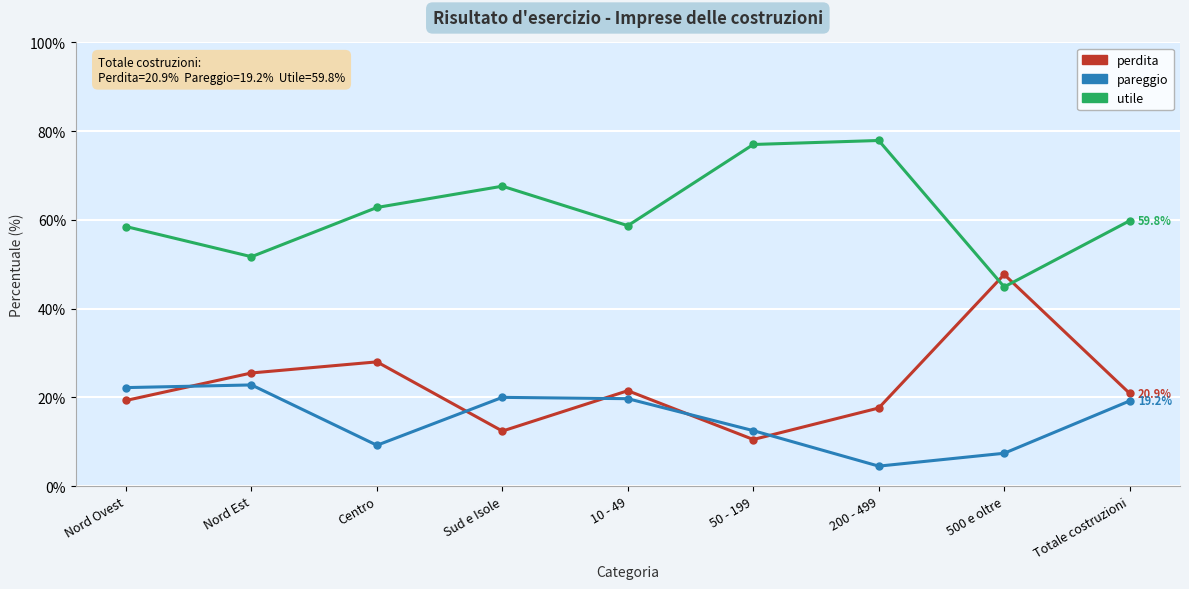

In pareggio, how many points are lower than both neighbors (excluding endpoints)?

2